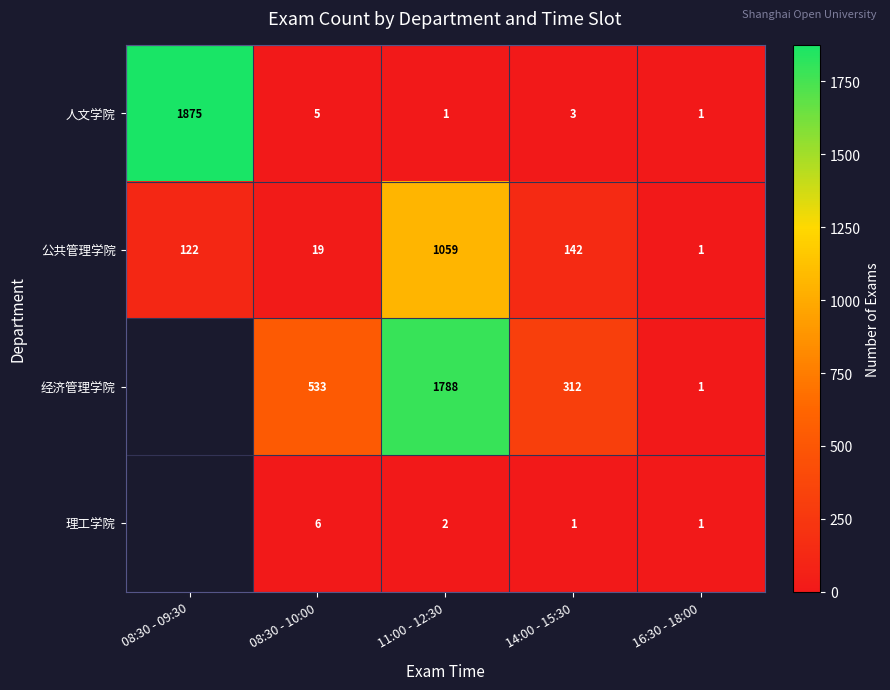

What is the difference between the highest and lowest values at 08:30 - 10:00?

528